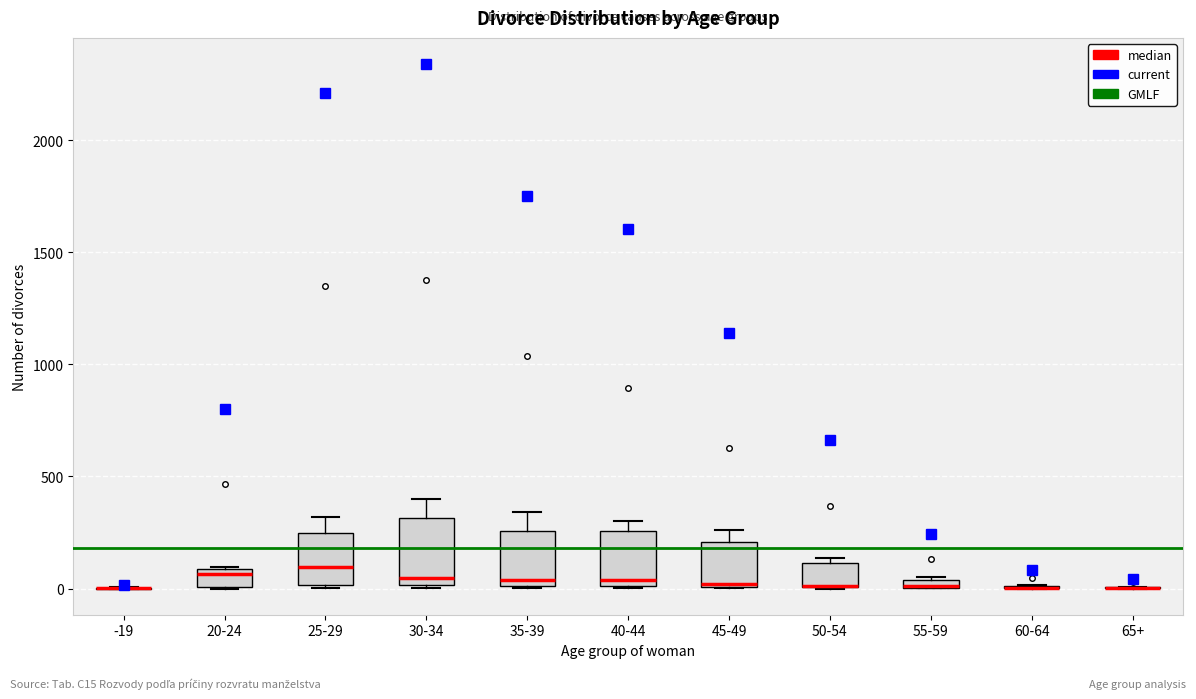

Comparing the boxes themselves (not the whiskers), which one is the tallest?

30-34